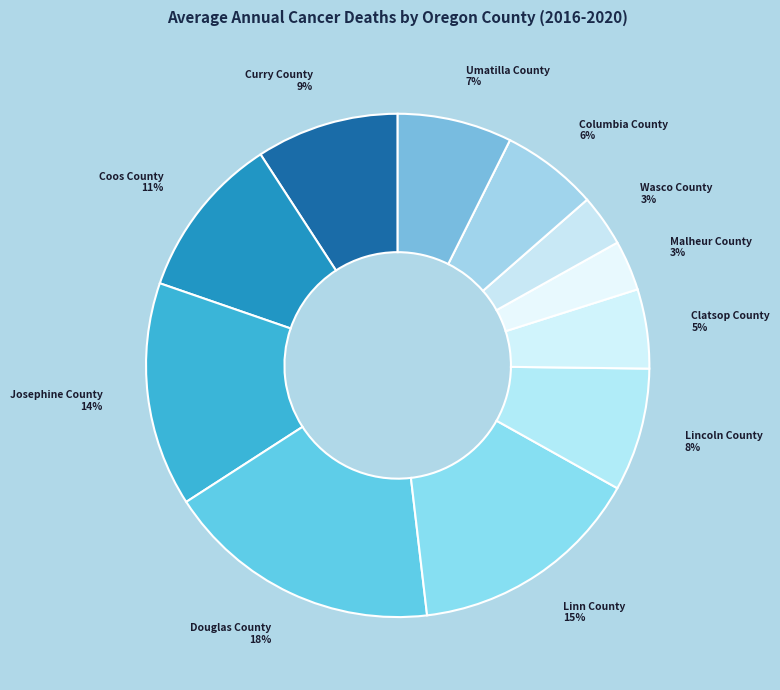

To the nearest percent, what percentage of the pie is Clatsop County?

5%